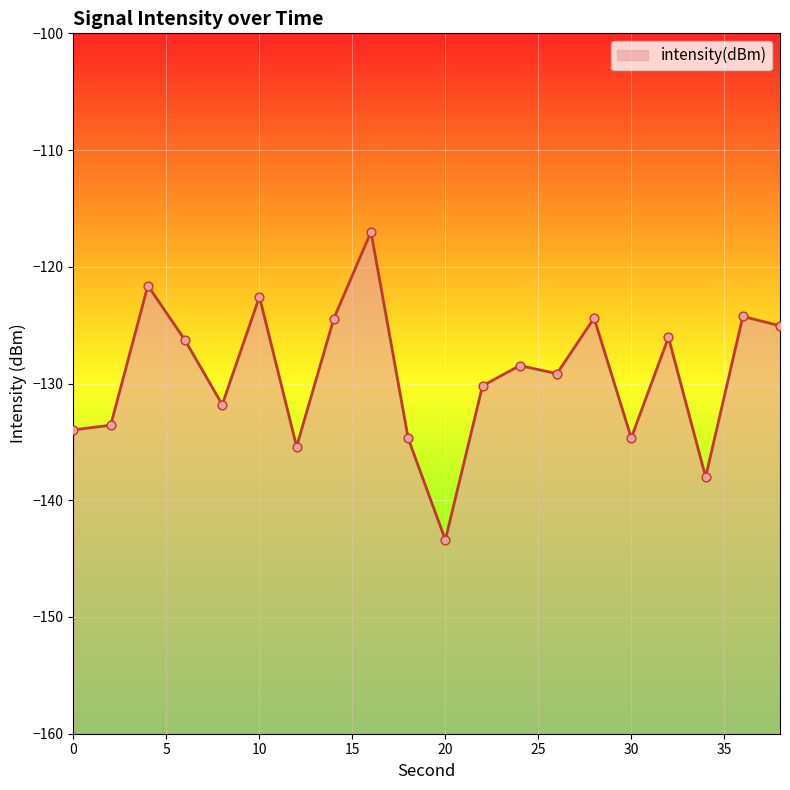

Between 16 and 18, which is larger?

16